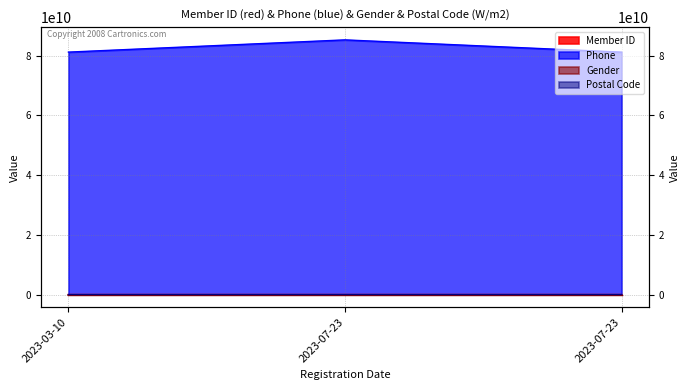

How many lines are shown in the chart?

4